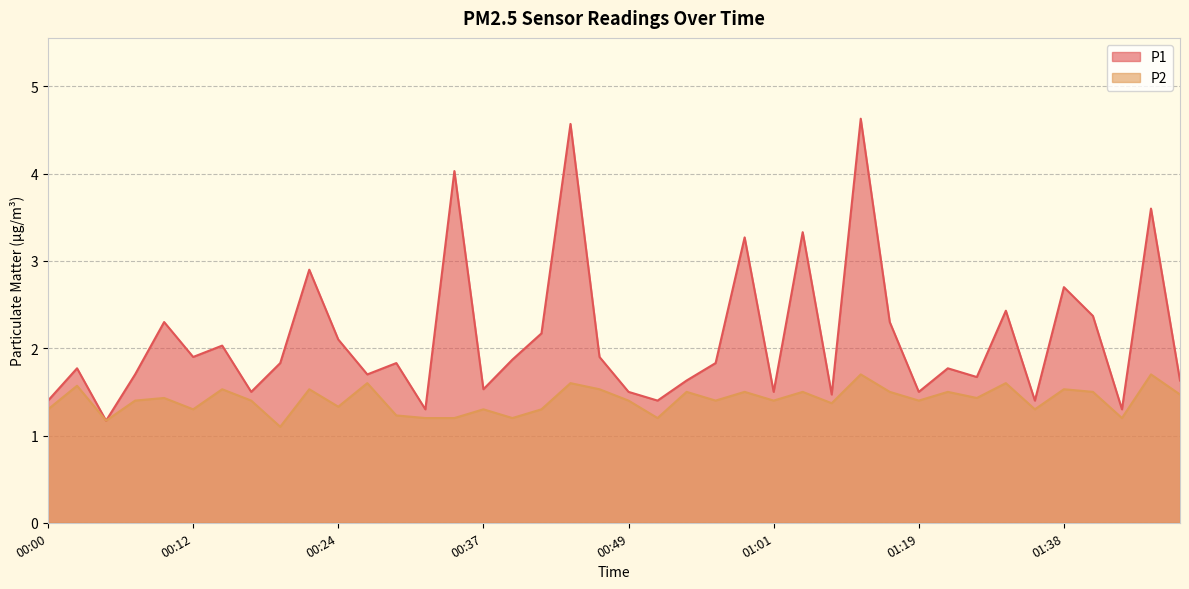

What are all the series names shown in the legend?

P1, P2